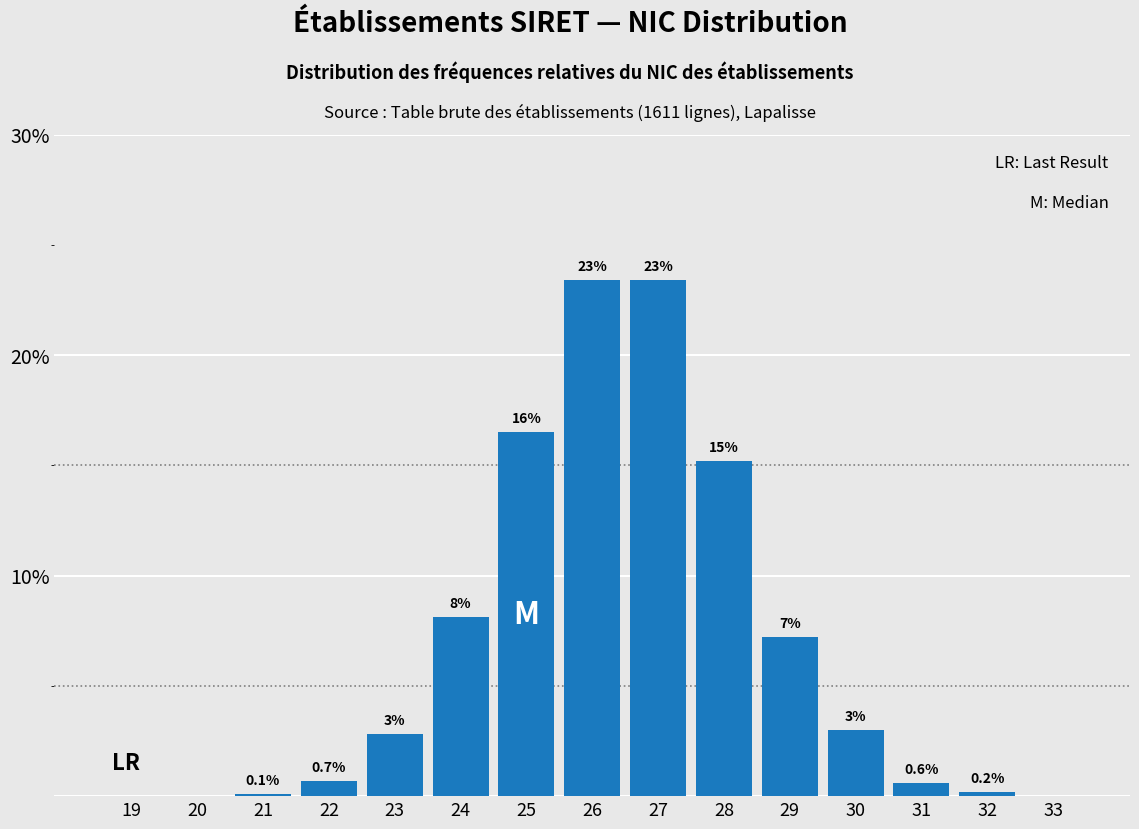

Reading right to left, extract all data points from this chart.

33=0.0	32=0.2	31=0.6	30=3.0	29=7.2	28=15.2	27=23.4	26=23.4	25=16.5	24=8.1	23=2.8	22=0.7	21=0.1	20=0.0	19=0.0